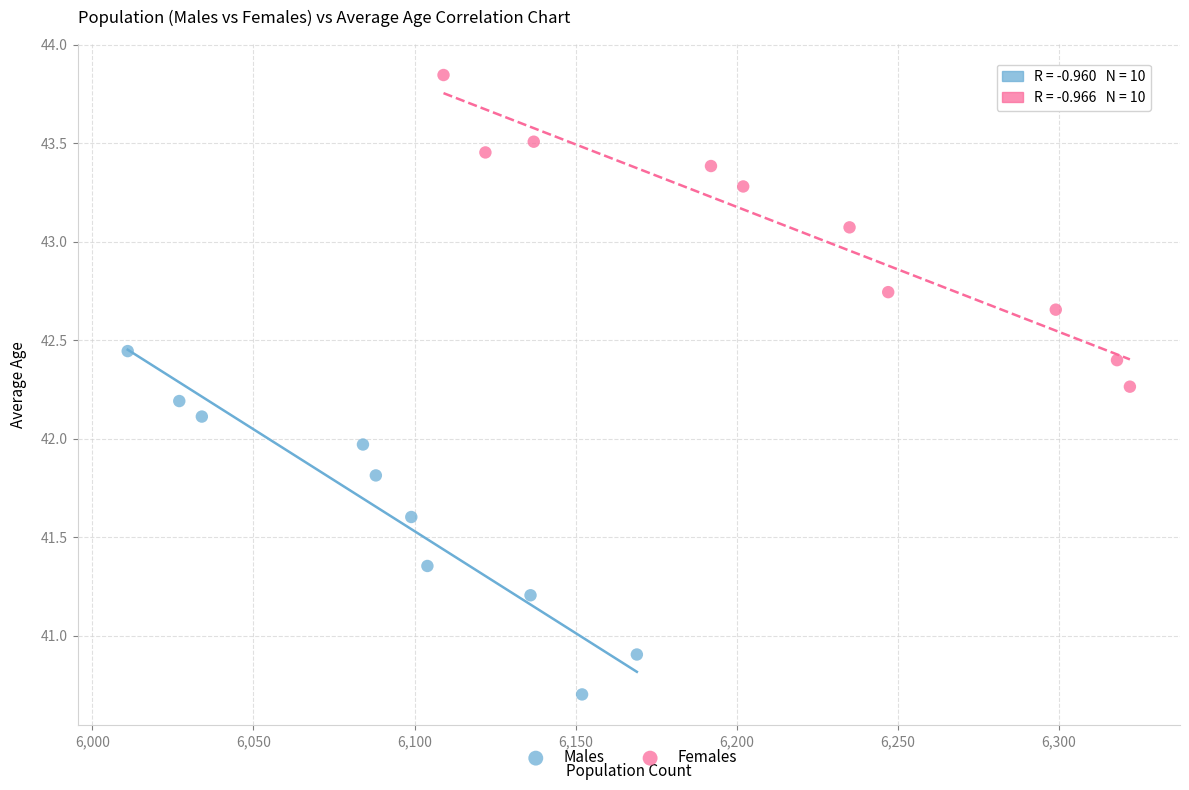

Which series has the widest spread of Y values?

Males